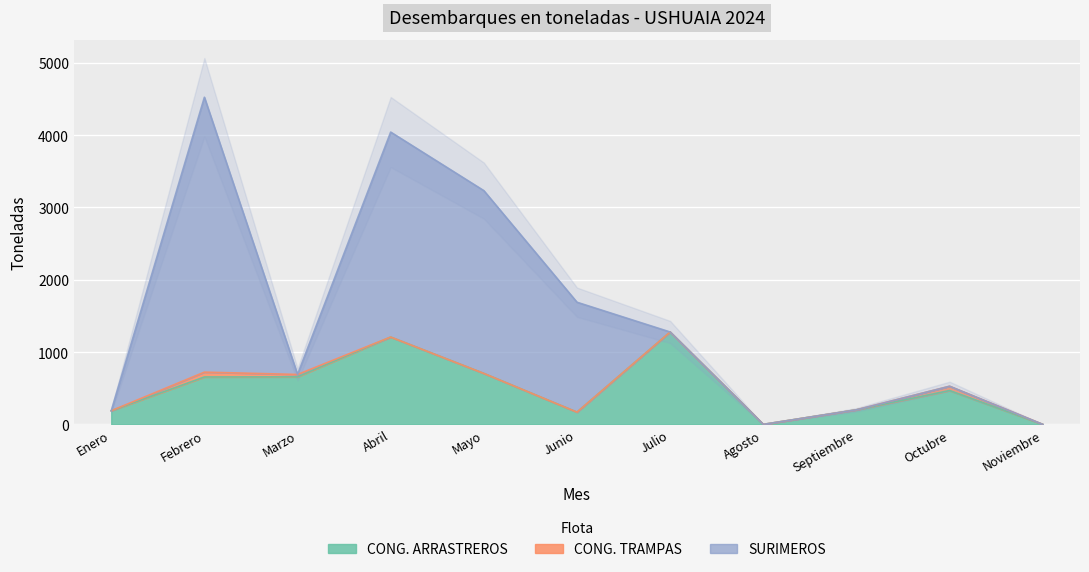

Between which two adjacent categories do CONG. TRAMPAS and SURIMEROS first intersect?

Febrero and Marzo